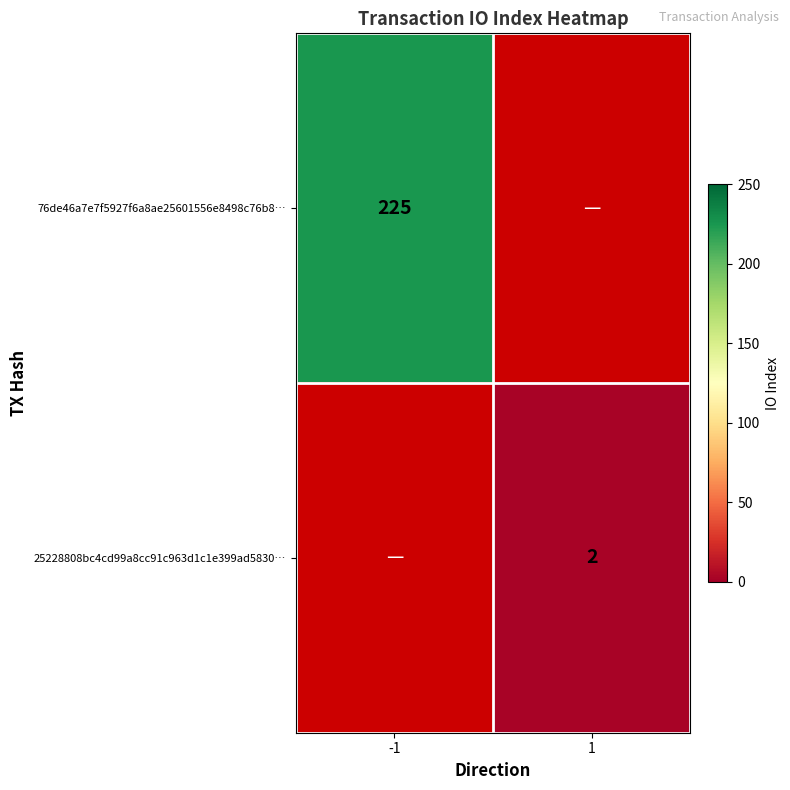

Which category has the highest value across all series?

-1